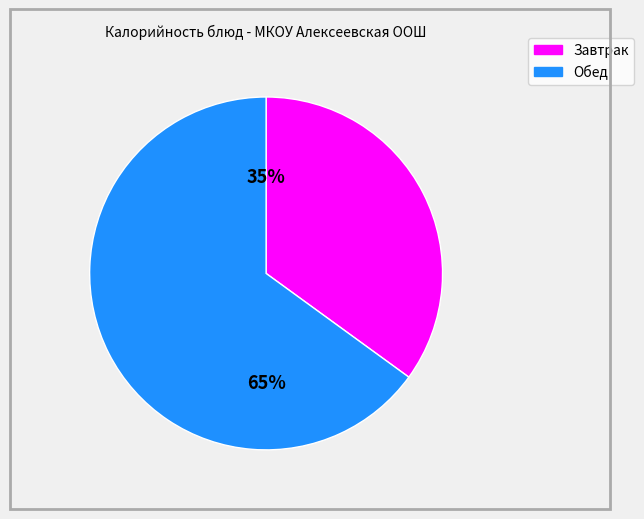

Is there any slice that represents more than half of the pie?

Yes